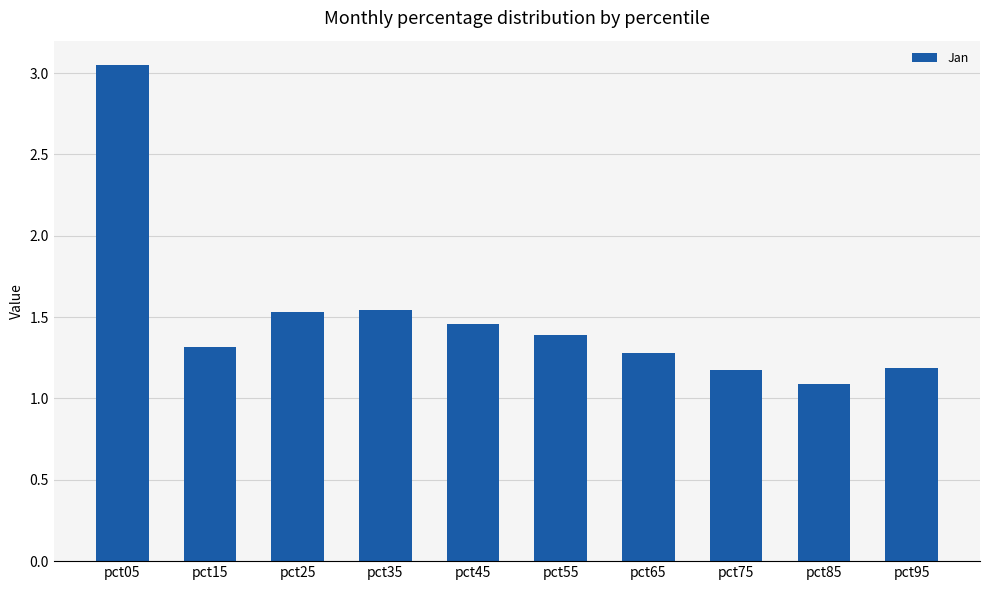

At which category does the chart reach its minimum across all series?

pct85